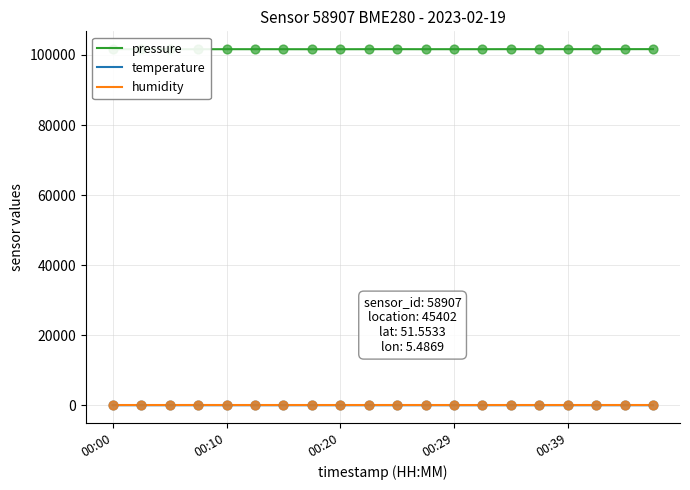

Is the value of pressure at 5 greater than the value of humidity at 11?

Yes